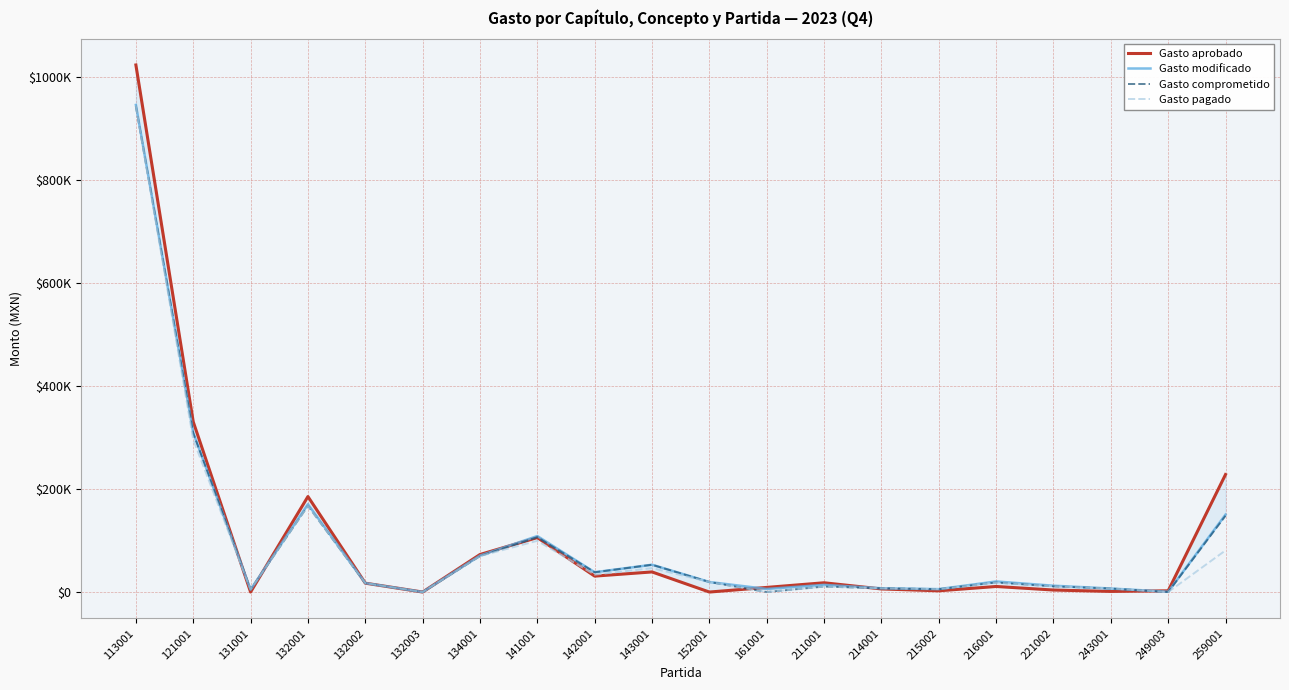

Where is the first local minimum for Gasto aprobado?

131001